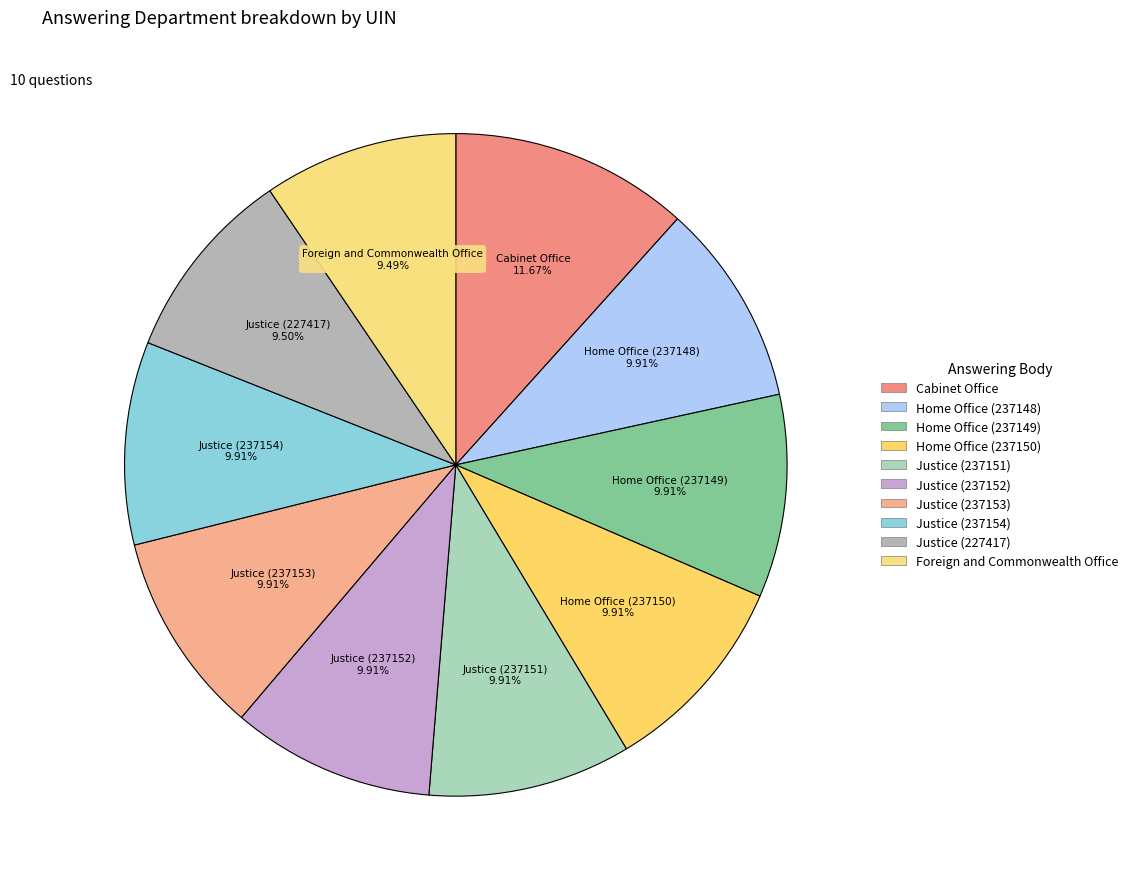

True or false: Cabinet Office accounts for 26% of the total.

False